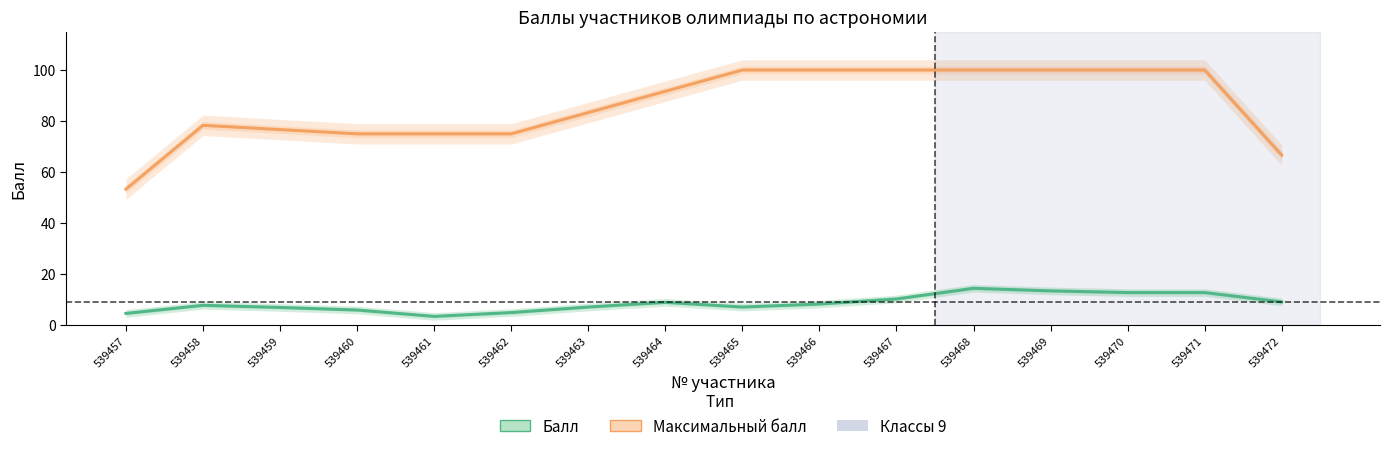

How many lines are shown in the chart?

2